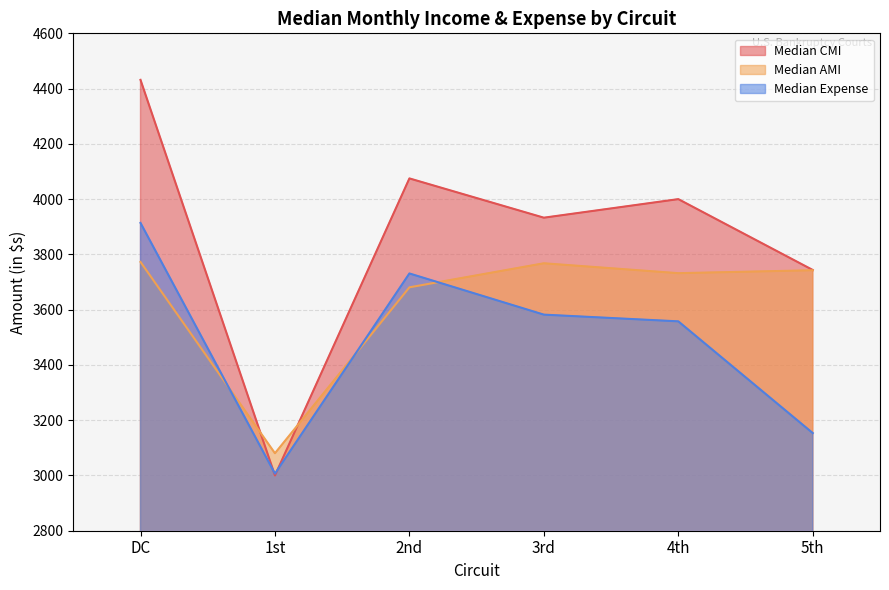

Which series has the largest total across all categories?

Median CMI